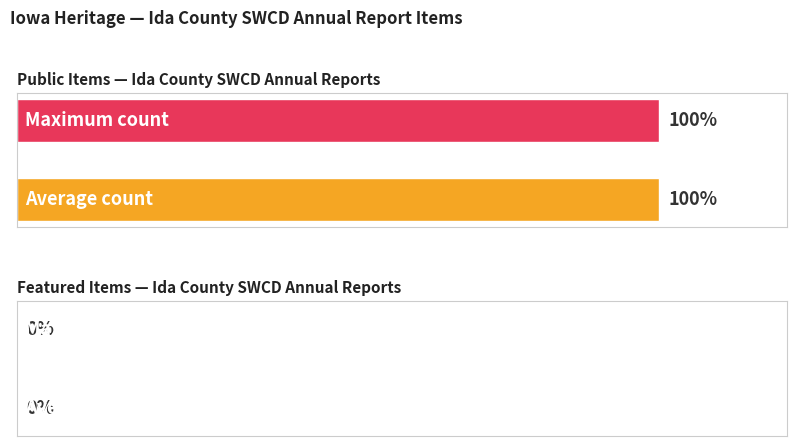

Which series has the widest spread of values?

public